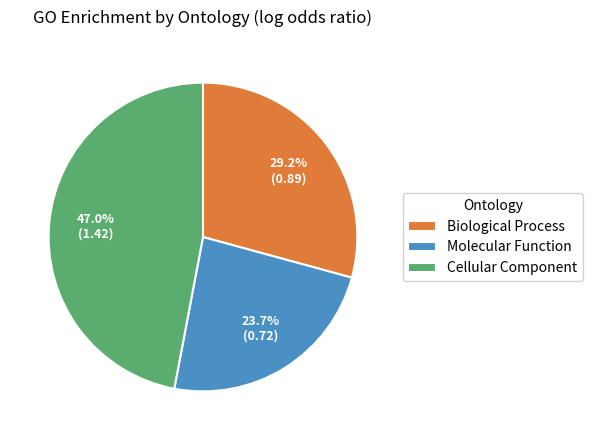

Does any single category account for the majority?

No